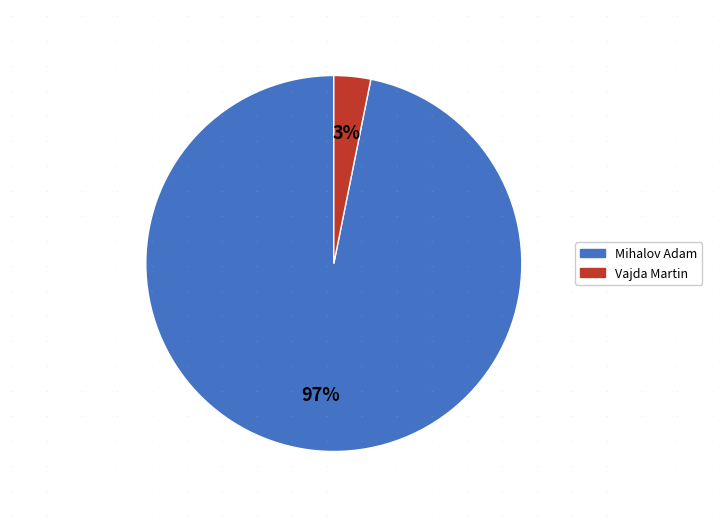

To the nearest percent, what portion does Vajda Martin represent?

3%